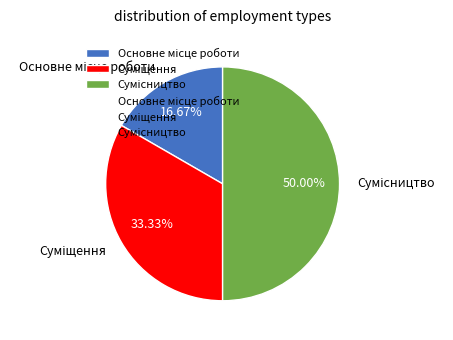

What percentage is the Основне місце роботи slice, to the nearest percent?

17%